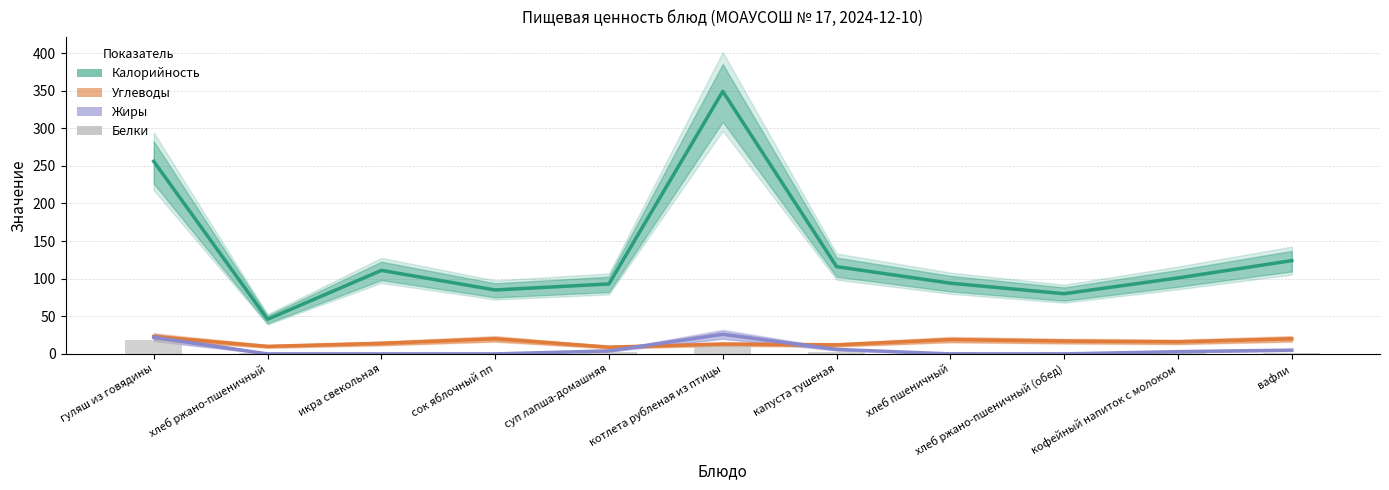

Which category has the lowest value across all series?

хлеб ржано-пшеничный